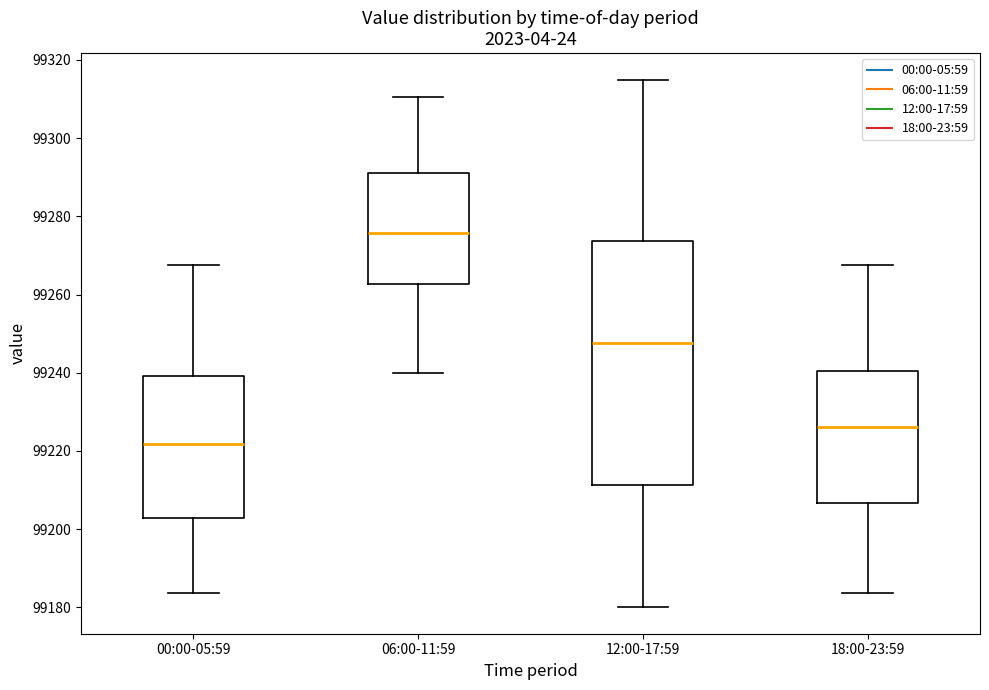

Reading left to right, transcribe this box plot: for each box, give where its median line is, the range the box spans, and where its two whiskers end, as read against the y-axis. The values are not printed on the chart, so give them approximately, as read against the axis.

00:00-05:59: median 99222, box 99202 to 99240, whiskers 99184 to 99268
06:00-11:59: median 99276, box 99262 to 99290, whiskers 99240 to 99310
12:00-17:59: median 99248, box 99212 to 99274, whiskers 99180 to 99316
18:00-23:59: median 99226, box 99206 to 99240, whiskers 99184 to 99268